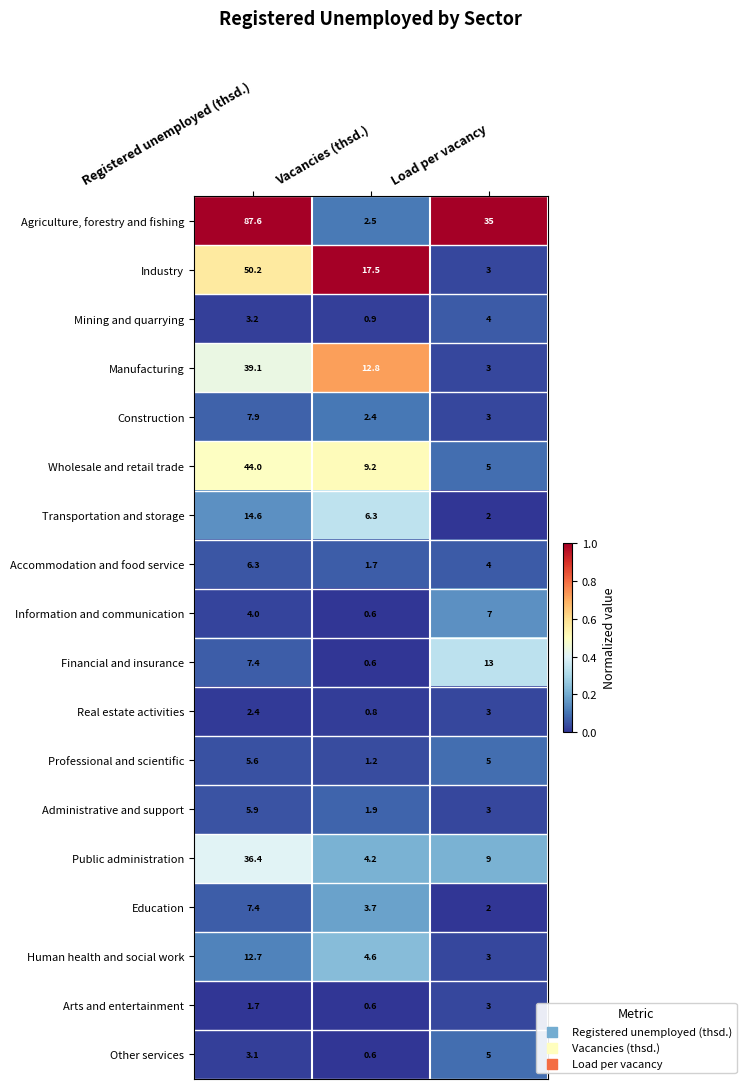

Is it true that Real estate activities equals 0.2 at Vacancies (thsd.)?

False